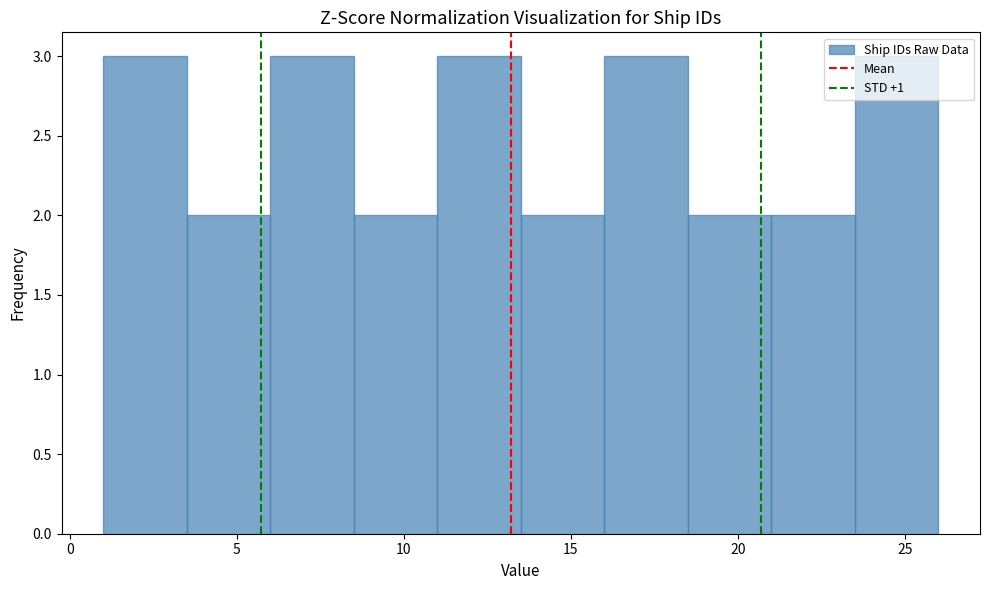

Reading left to right, transcribe this chart: for each bar, give the range it covers on the x-axis and its height. The values are not printed on the chart, so give them approximately, as read against the axis.

1.0 to 3.5: 3
3.5 to 6.0: 2
6.0 to 8.5: 3
8.5 to 11.0: 2
11.0 to 13.5: 3
13.5 to 16.0: 2
16.0 to 18.5: 3
18.5 to 21.0: 2
21.0 to 23.5: 2
23.5 to 26.0: 3